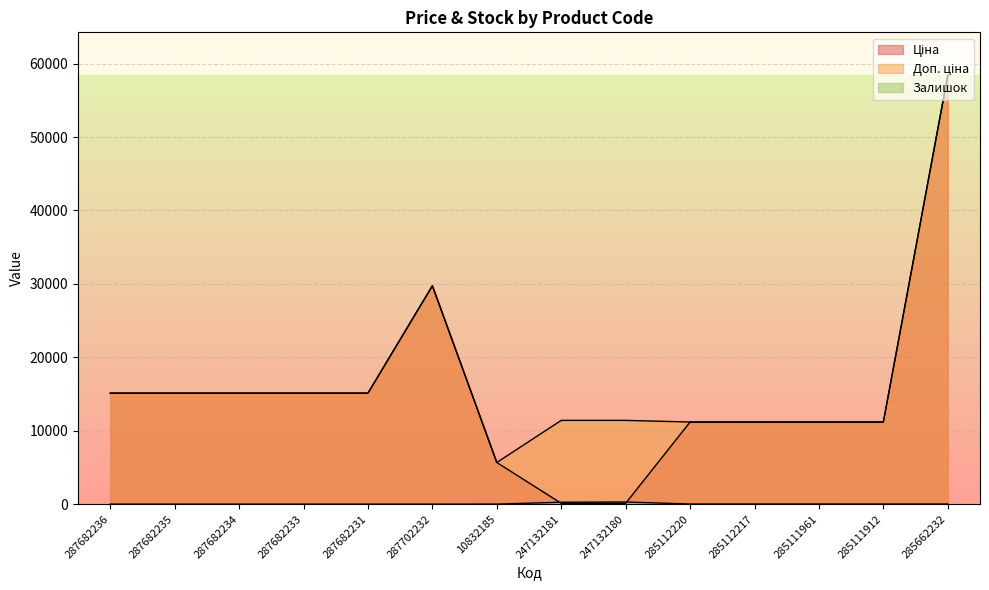

Reading left to right, list all the values displayed in this chart.

Ціна: 15120.0	15120.0	15120.0	15120.0	15120.0	29747.2	5673.8	114.1	114.1	11188.2	11188.2	11188.2	11188.2	58426.5
Доп. ціна: 15120.0	15120.0	15120.0	15120.0	15120.0	29747.2	5673.8	11410.0	11410.0	11188.2	11188.2	11188.2	11188.2	58426.5
Залишок: 0.0	0.0	0.0	0.0	0.0	0.0	4.0	260.0	290.0	17.0	17.0	17.0	15.0	14.0